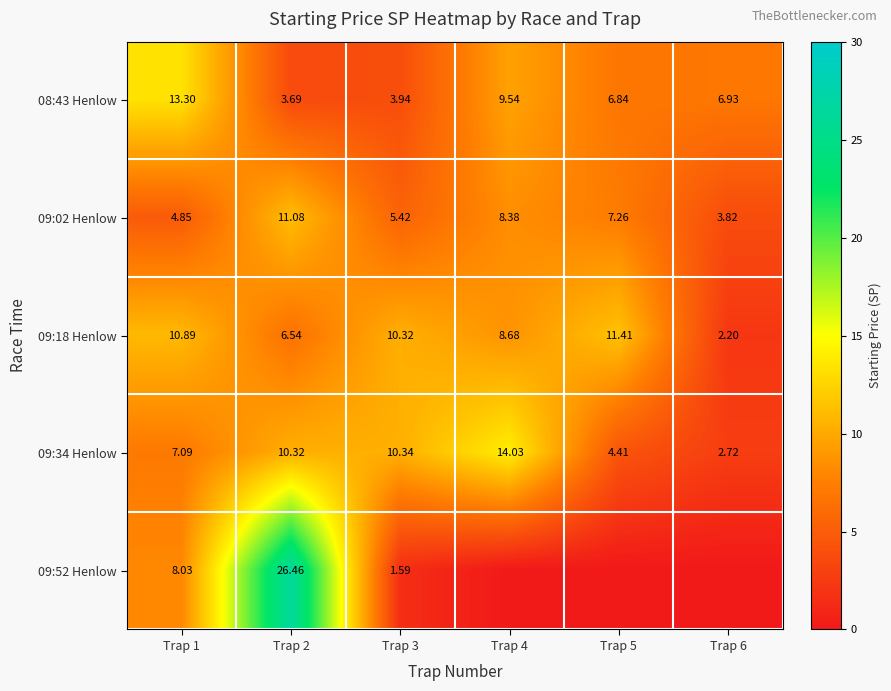

What is the sum of the 09:52 Henlow values at Trap 3 and Trap 2?

28.1